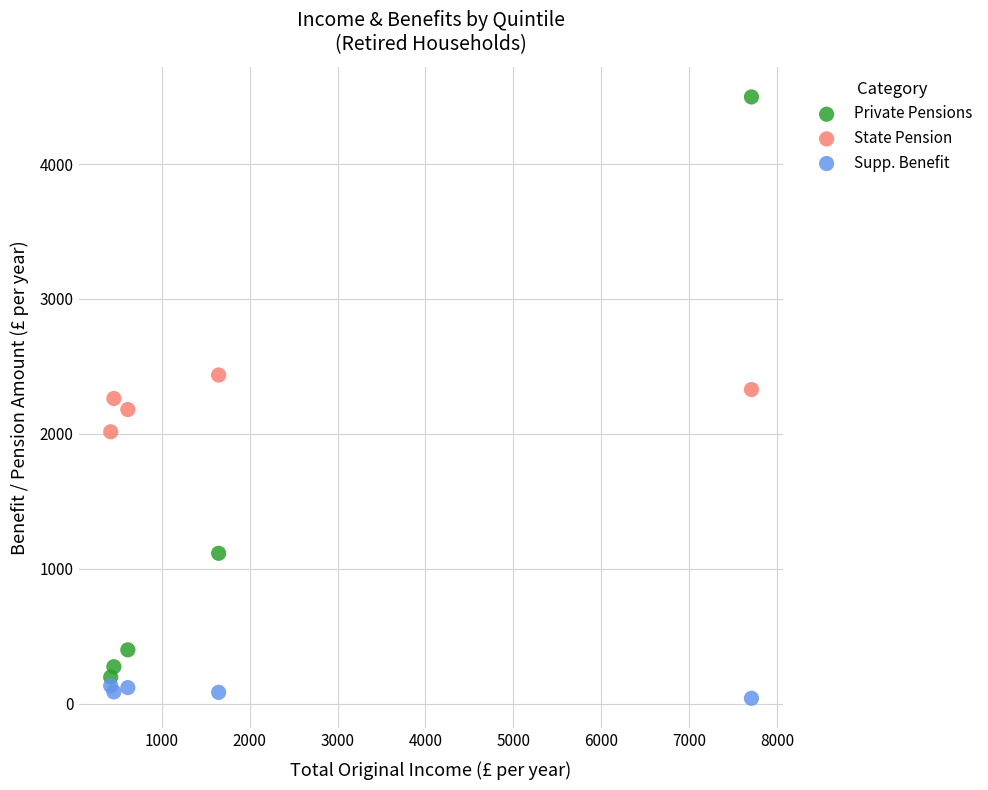

What are all the series names shown in the legend?

Private Pensions, State Pension, Supp. Benefit